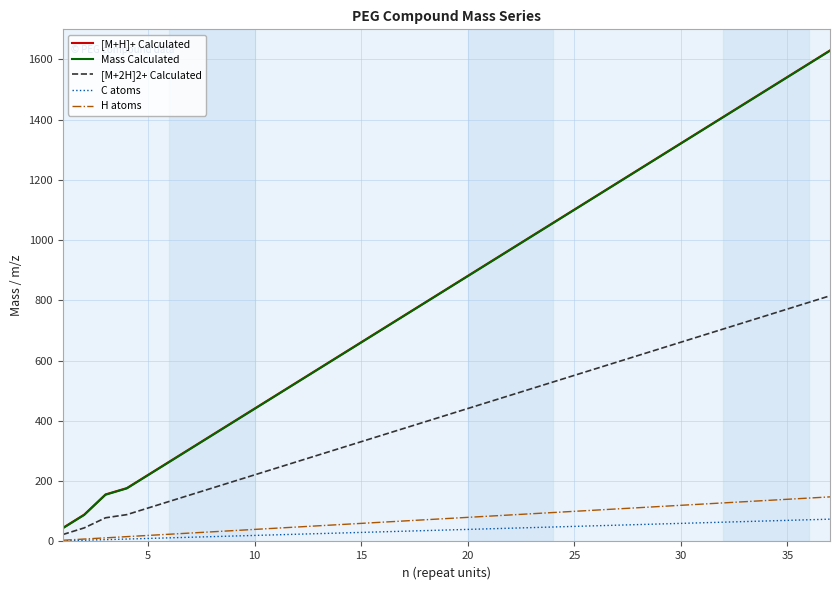

True or false: H atoms and [M+H]+ Calculated cross at least once.

False